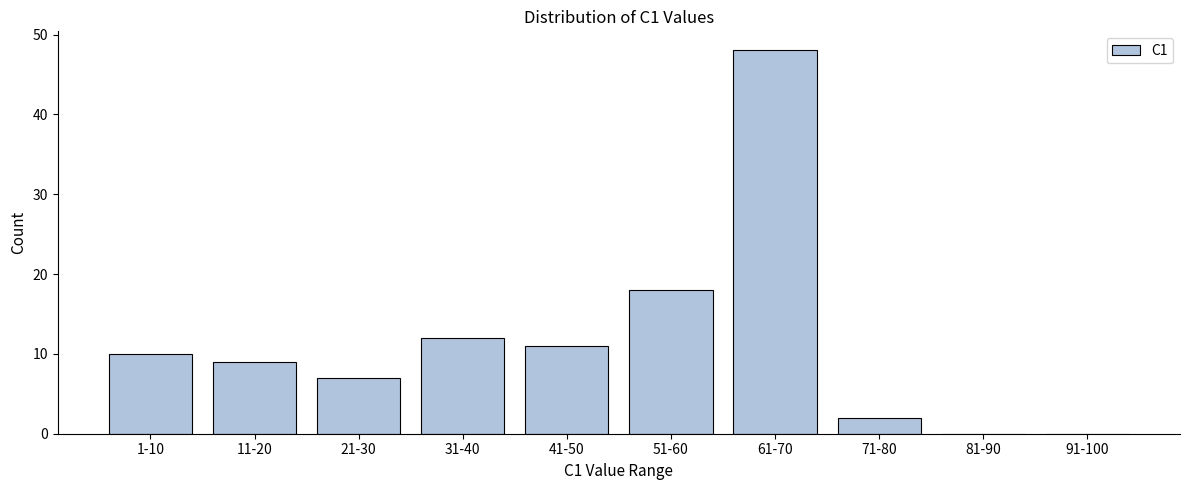

Reading left to right, what are all the values shown in this chart?

1-10=10	11-20=9	21-30=7	31-40=12	41-50=11	51-60=18	61-70=48	71-80=2	81-90=0	91-100=0